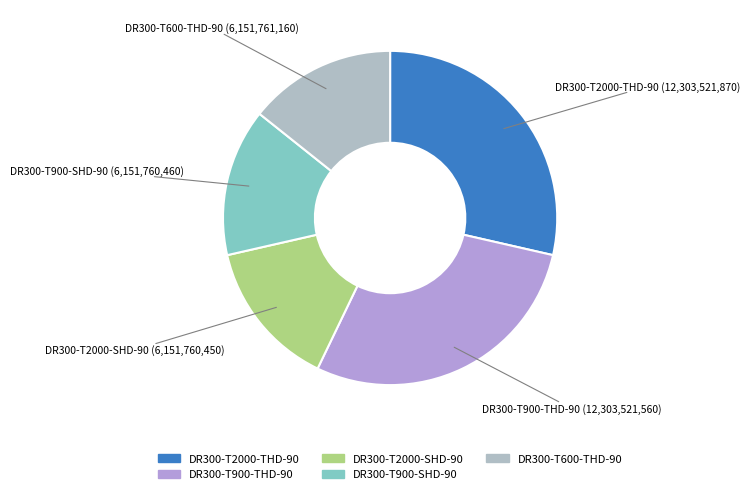

True or false: DR300-T2000-THD-90 accounts for 14% of the total.

False